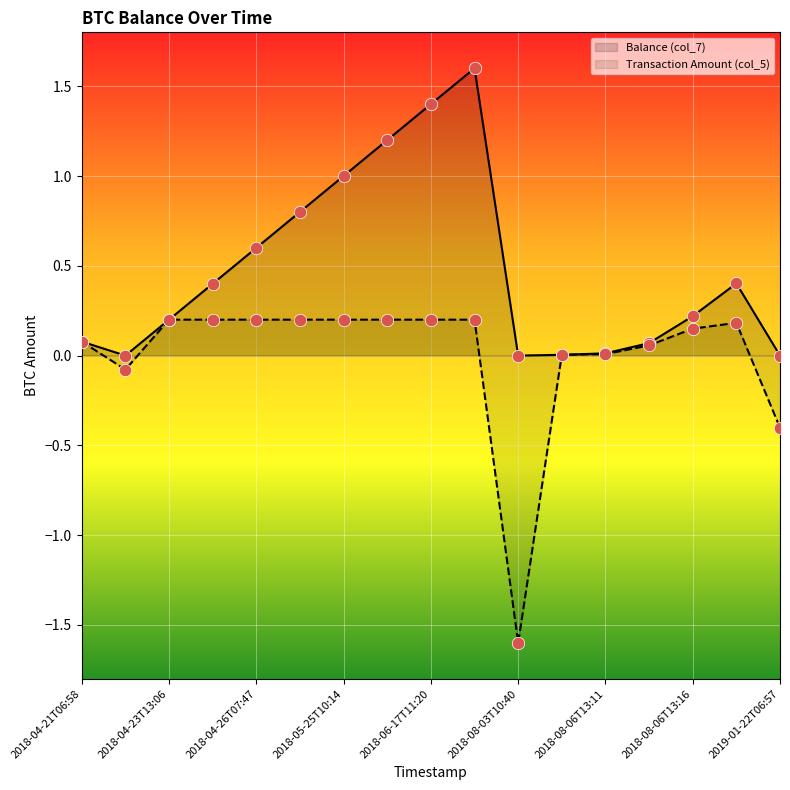

At which category is the sum across all series the highest?

2018-06-24T06:25